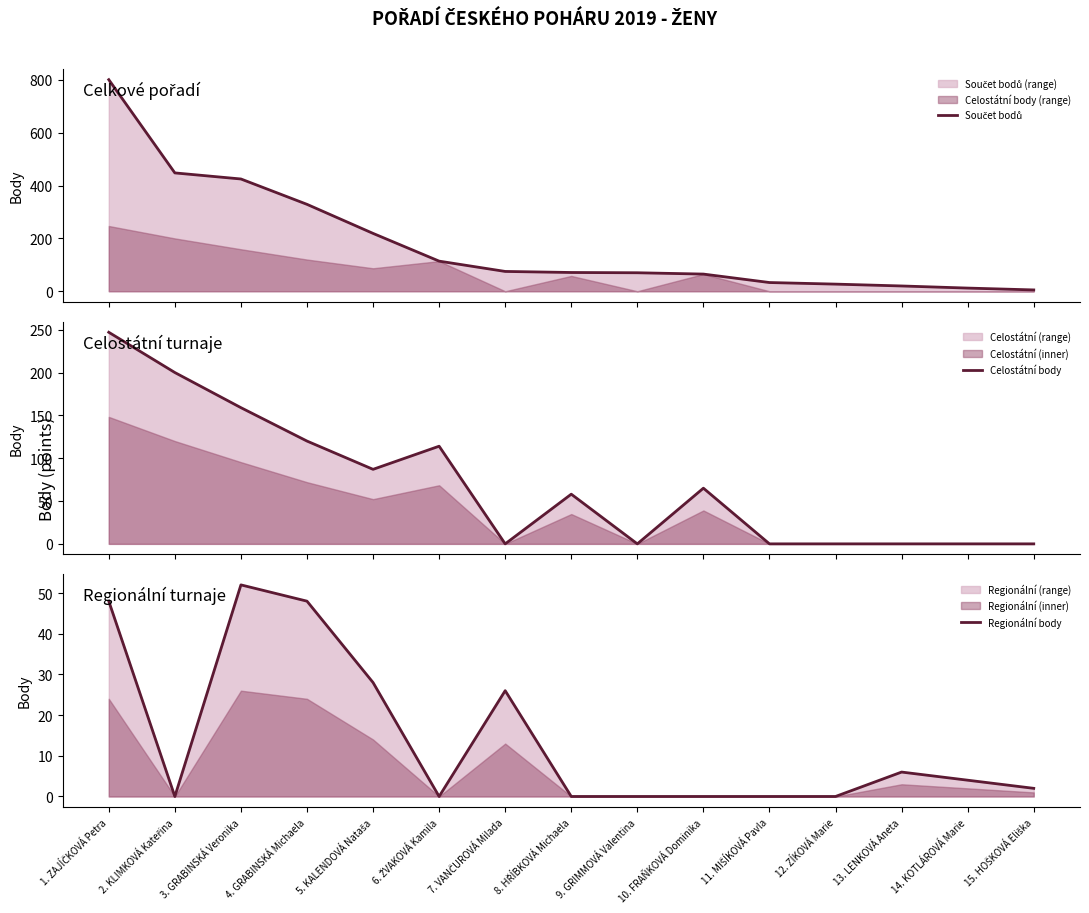

Reading left to right, what are all the values shown in this chart?

Součet bodů: 801	448	425	329	219	114	75	71	70	65	33	27	20	12	5
Celostátní body: 247	200	159	120	87	114	0	58	0	65	0	0	0	0	0
Regionální body: 48	0	52	48	28	0	26	0	0	0	0	0	6	4	2